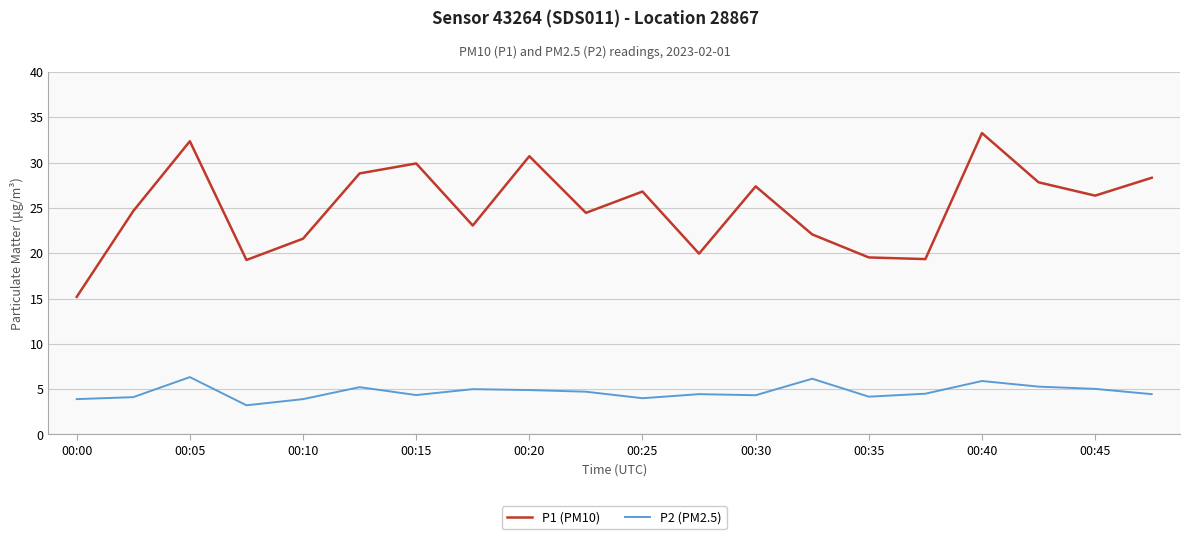

List the series in order of their peak value, lowest first.

P2 (PM2.5), P1 (PM10)